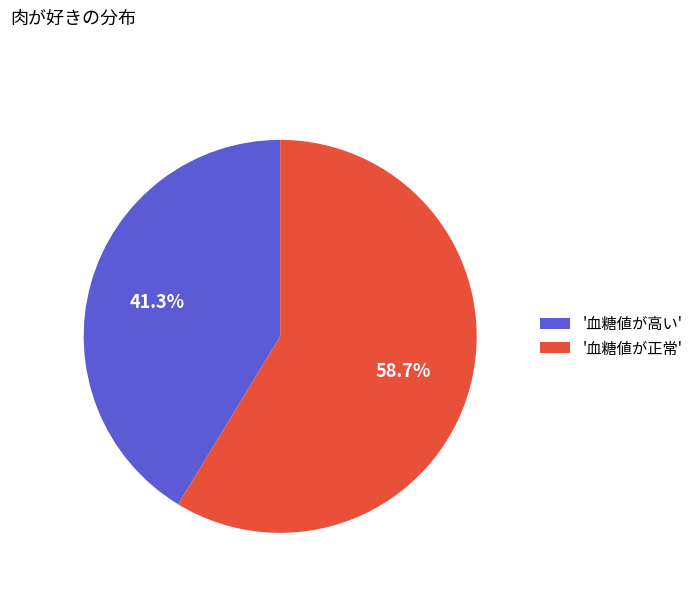

Which has a higher value, '血糖値が正常' or '血糖値が高い'?

'血糖値が正常'